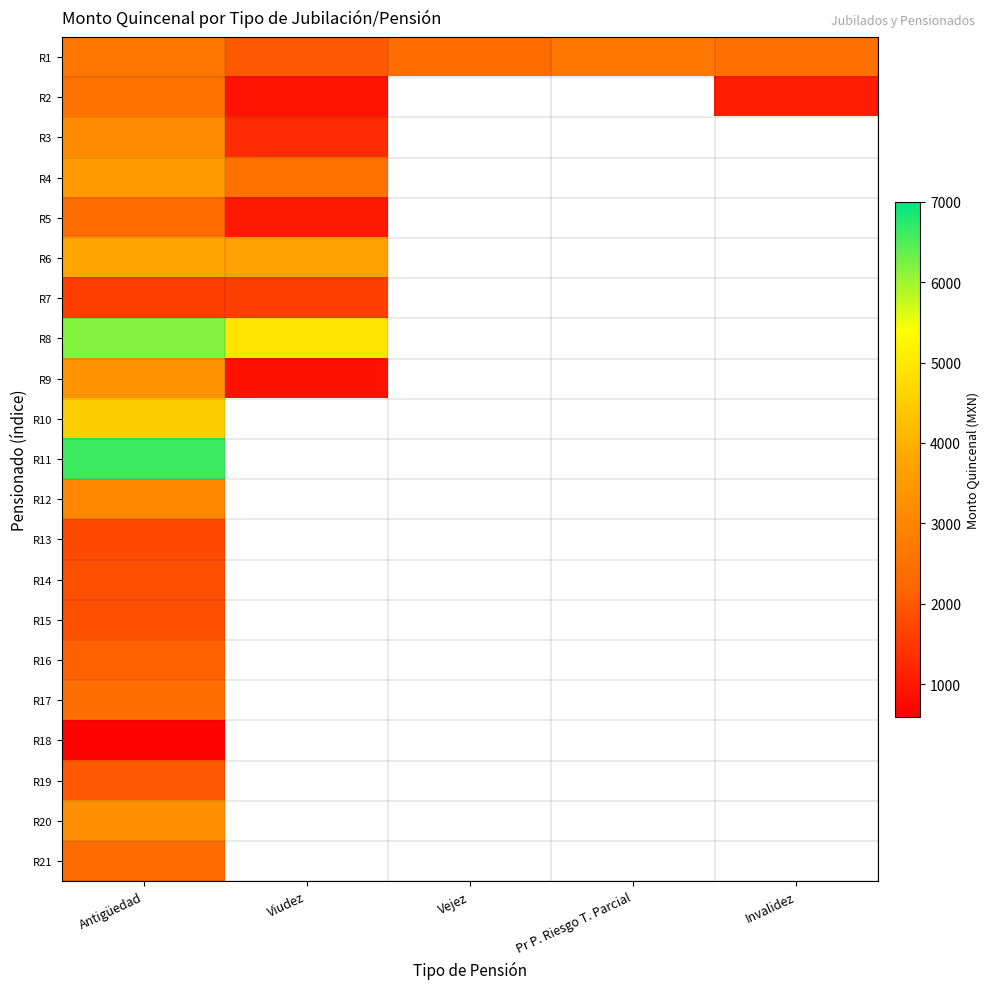

At which category is the sum across all series the highest?

Antigüedad